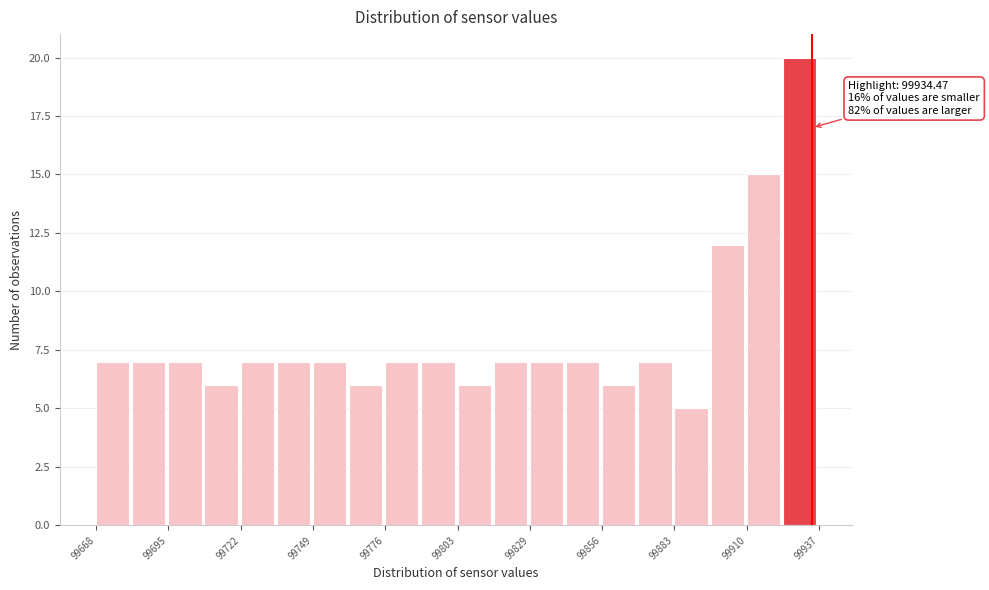

Around what value on the x-axis is the tallest bar? Give the approximate position of its centre, as read against the axis.

99930